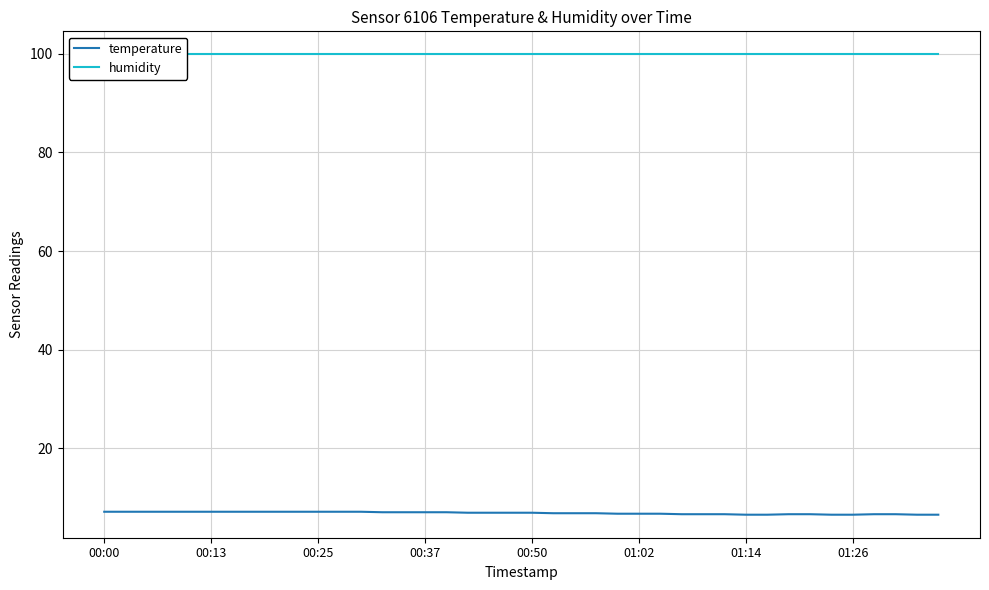

Rank the series by their average value, from highest to lowest.

humidity, temperature